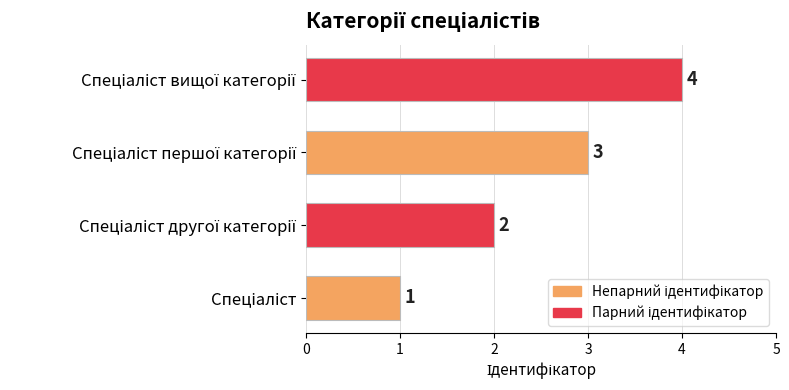

How many values are between 2 and 4?

3